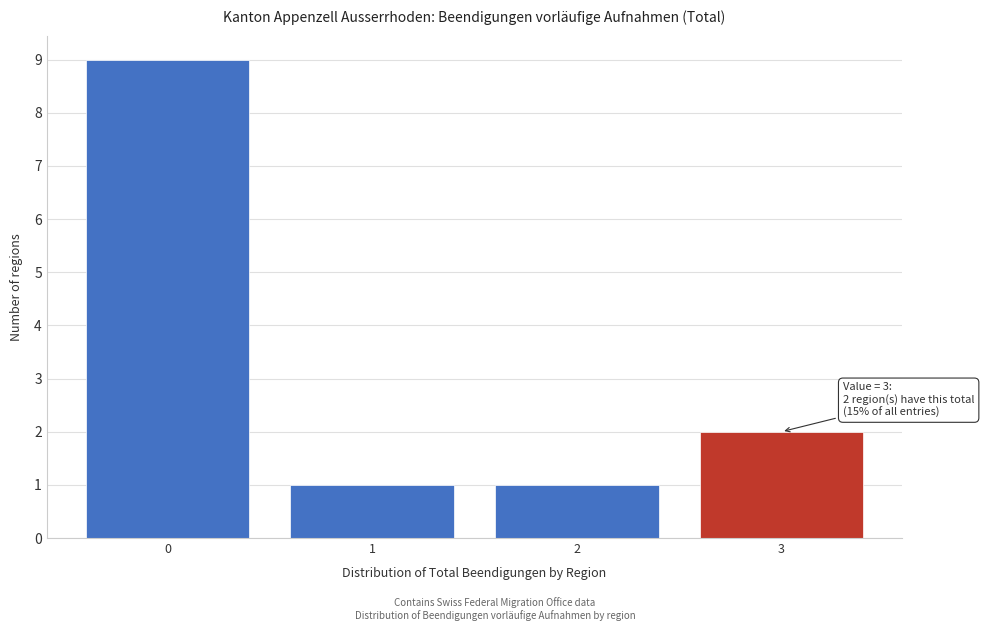

Reading right to left, transcribe all the data shown in this chart.

2	1	1	9